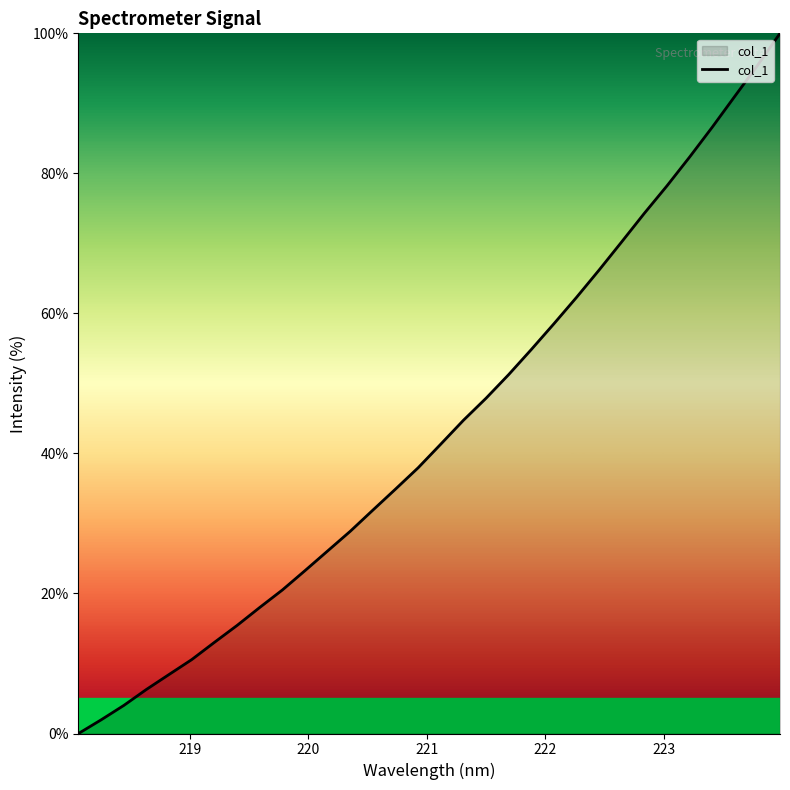

What is the difference between the maximum and minimum values?

100.0